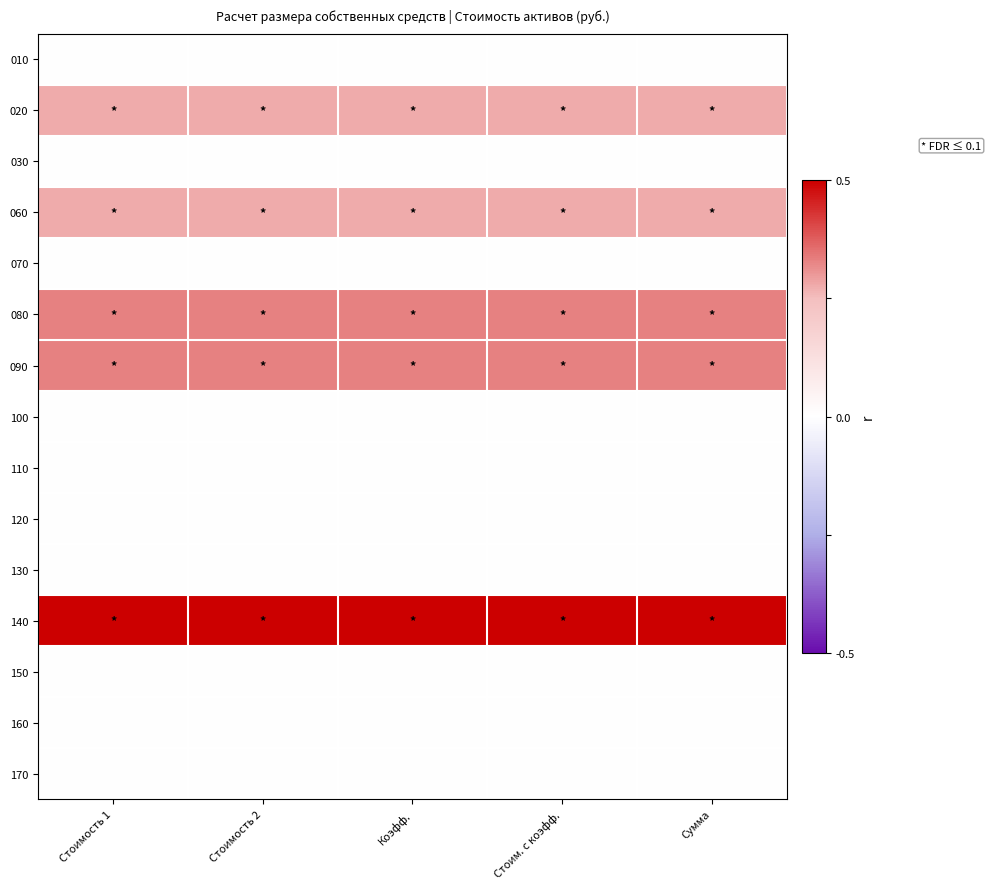

Rank the series by their maximum value, from highest to lowest.

140, 080, 090, 020, 060, 010, 030, 070, 100, 110, 120, 130, 150, 160, 170